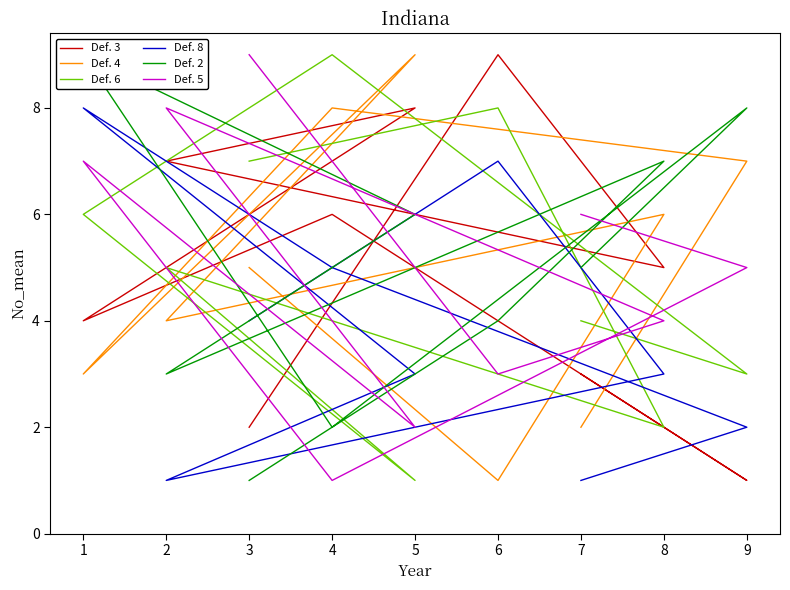

What is the average value of the Def. 5 series?

5